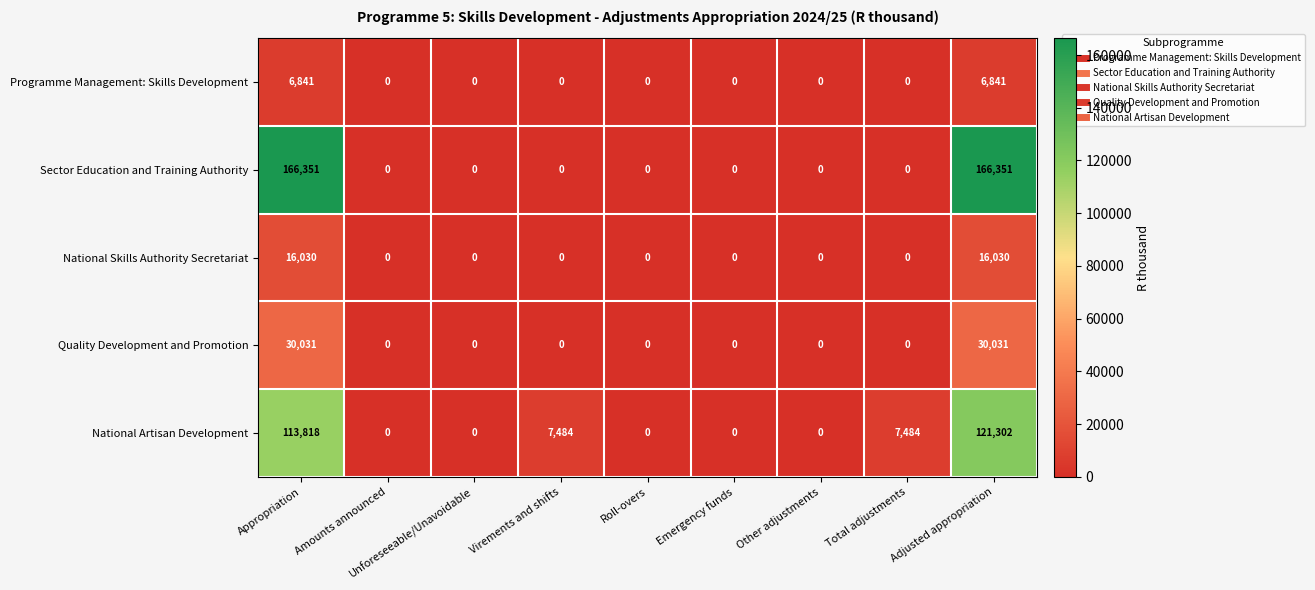

Which series has the largest total across all categories?

Sector Education and Training Authority